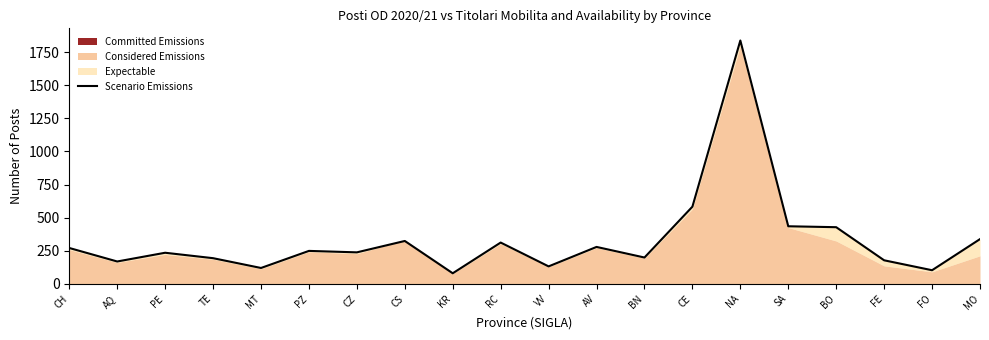

Count the number of categories in the chart.

20